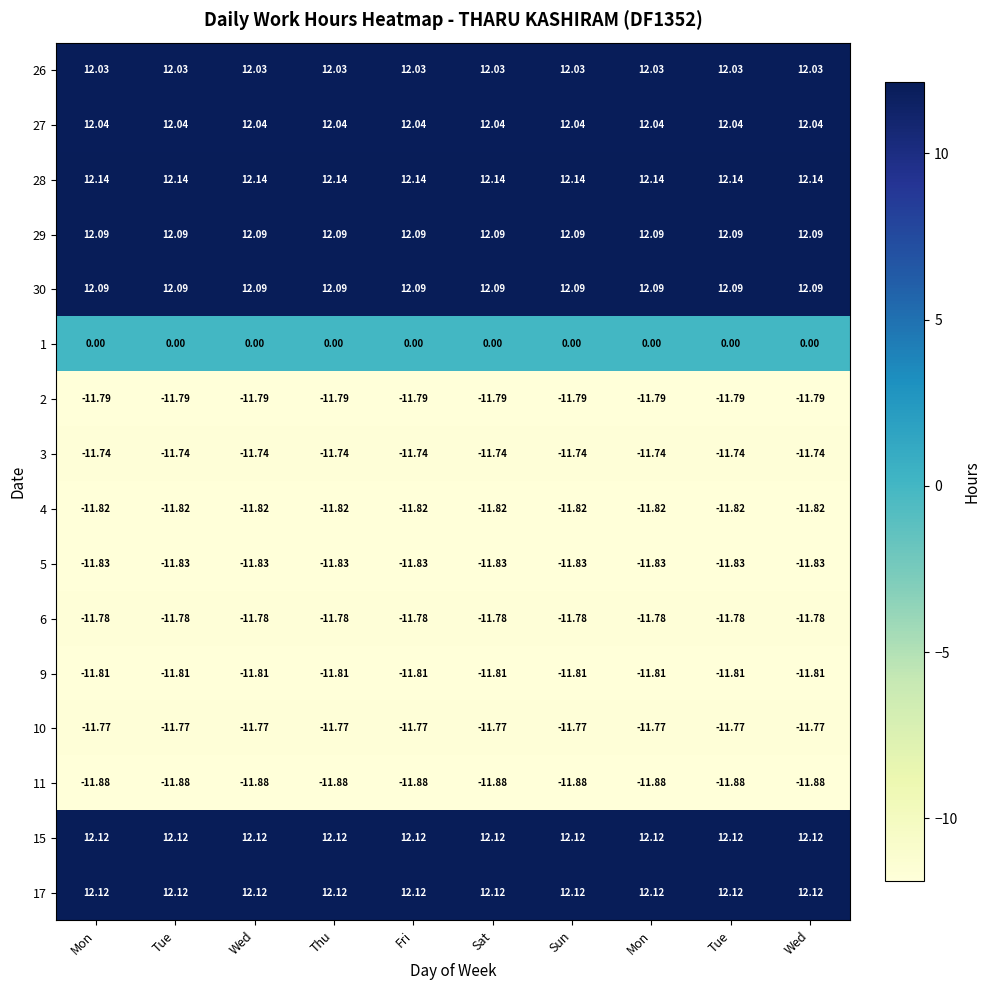

Reading right to left, transcribe all the data shown in this chart.

26: Wed=12.0	Tue=12.0	Mon=12.0	Sun=12.0	Sat=12.0	Fri=12.0	Thu=12.0	Wed=12.0	Tue=12.0	Mon=12.0
27: Wed=12.0	Tue=12.0	Mon=12.0	Sun=12.0	Sat=12.0	Fri=12.0	Thu=12.0	Wed=12.0	Tue=12.0	Mon=12.0
28: Wed=12.1	Tue=12.1	Mon=12.1	Sun=12.1	Sat=12.1	Fri=12.1	Thu=12.1	Wed=12.1	Tue=12.1	Mon=12.1
29: Wed=12.1	Tue=12.1	Mon=12.1	Sun=12.1	Sat=12.1	Fri=12.1	Thu=12.1	Wed=12.1	Tue=12.1	Mon=12.1
30: Wed=12.1	Tue=12.1	Mon=12.1	Sun=12.1	Sat=12.1	Fri=12.1	Thu=12.1	Wed=12.1	Tue=12.1	Mon=12.1
1: Wed=0.0	Tue=0.0	Mon=0.0	Sun=0.0	Sat=0.0	Fri=0.0	Thu=0.0	Wed=0.0	Tue=0.0	Mon=0.0
2: Wed=-11.8	Tue=-11.8	Mon=-11.8	Sun=-11.8	Sat=-11.8	Fri=-11.8	Thu=-11.8	Wed=-11.8	Tue=-11.8	Mon=-11.8
3: Wed=-11.7	Tue=-11.7	Mon=-11.7	Sun=-11.7	Sat=-11.7	Fri=-11.7	Thu=-11.7	Wed=-11.7	Tue=-11.7	Mon=-11.7
4: Wed=-11.8	Tue=-11.8	Mon=-11.8	Sun=-11.8	Sat=-11.8	Fri=-11.8	Thu=-11.8	Wed=-11.8	Tue=-11.8	Mon=-11.8
5: Wed=-11.8	Tue=-11.8	Mon=-11.8	Sun=-11.8	Sat=-11.8	Fri=-11.8	Thu=-11.8	Wed=-11.8	Tue=-11.8	Mon=-11.8
6: Wed=-11.8	Tue=-11.8	Mon=-11.8	Sun=-11.8	Sat=-11.8	Fri=-11.8	Thu=-11.8	Wed=-11.8	Tue=-11.8	Mon=-11.8
9: Wed=-11.8	Tue=-11.8	Mon=-11.8	Sun=-11.8	Sat=-11.8	Fri=-11.8	Thu=-11.8	Wed=-11.8	Tue=-11.8	Mon=-11.8
10: Wed=-11.8	Tue=-11.8	Mon=-11.8	Sun=-11.8	Sat=-11.8	Fri=-11.8	Thu=-11.8	Wed=-11.8	Tue=-11.8	Mon=-11.8
11: Wed=-11.9	Tue=-11.9	Mon=-11.9	Sun=-11.9	Sat=-11.9	Fri=-11.9	Thu=-11.9	Wed=-11.9	Tue=-11.9	Mon=-11.9
15: Wed=12.1	Tue=12.1	Mon=12.1	Sun=12.1	Sat=12.1	Fri=12.1	Thu=12.1	Wed=12.1	Tue=12.1	Mon=12.1
17: Wed=12.1	Tue=12.1	Mon=12.1	Sun=12.1	Sat=12.1	Fri=12.1	Thu=12.1	Wed=12.1	Tue=12.1	Mon=12.1